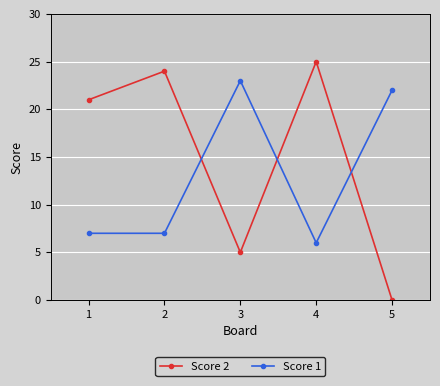

Reading right to left, list all the values displayed in this chart.

Score 2: 5=0	4=25	3=5	2=24	1=21
Score 1: 5=22	4=6	3=23	2=7	1=7